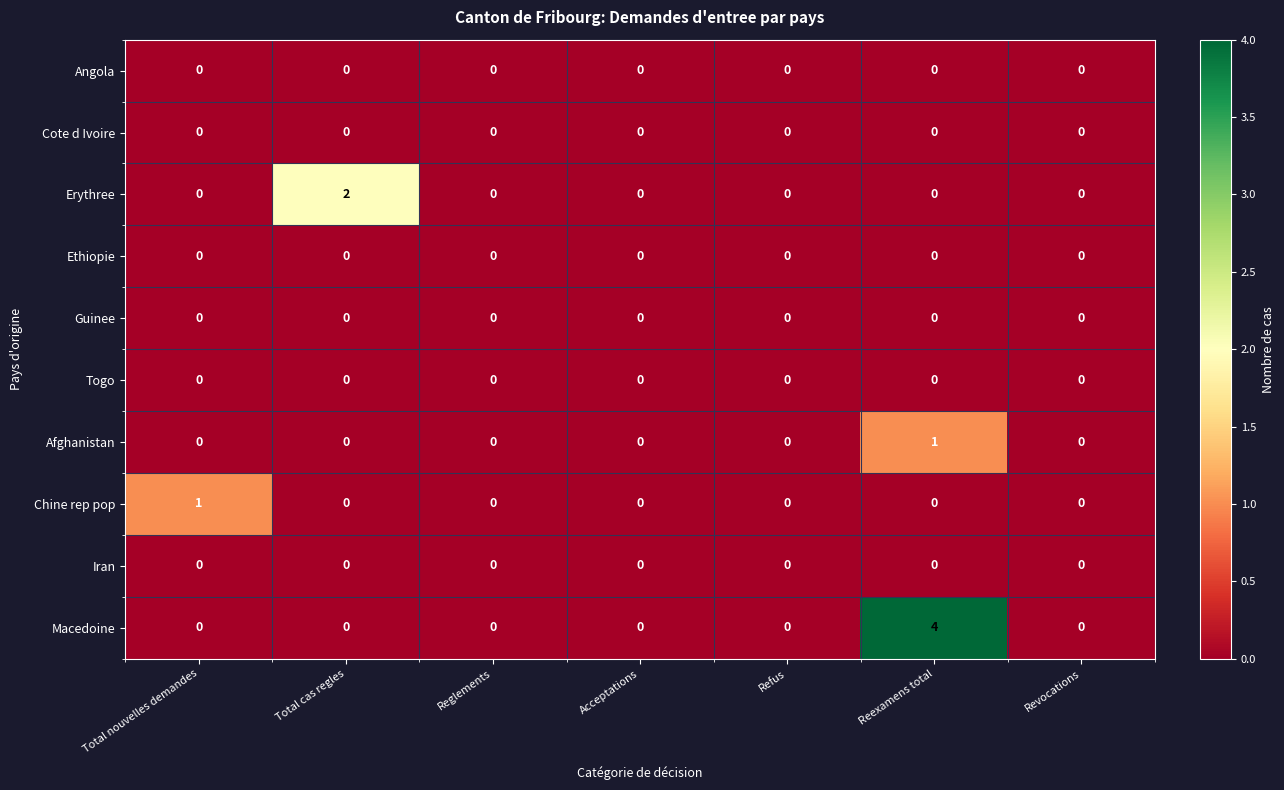

Which series has the largest range (max minus min)?

Macedoine